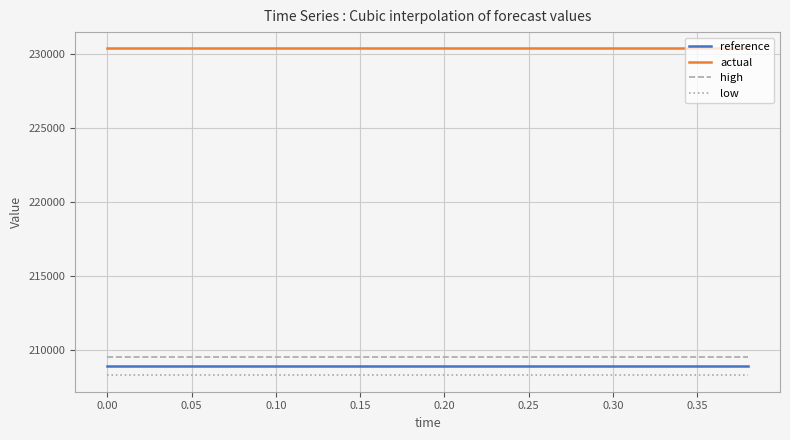

True or false: actual and low intersect in this chart.

False